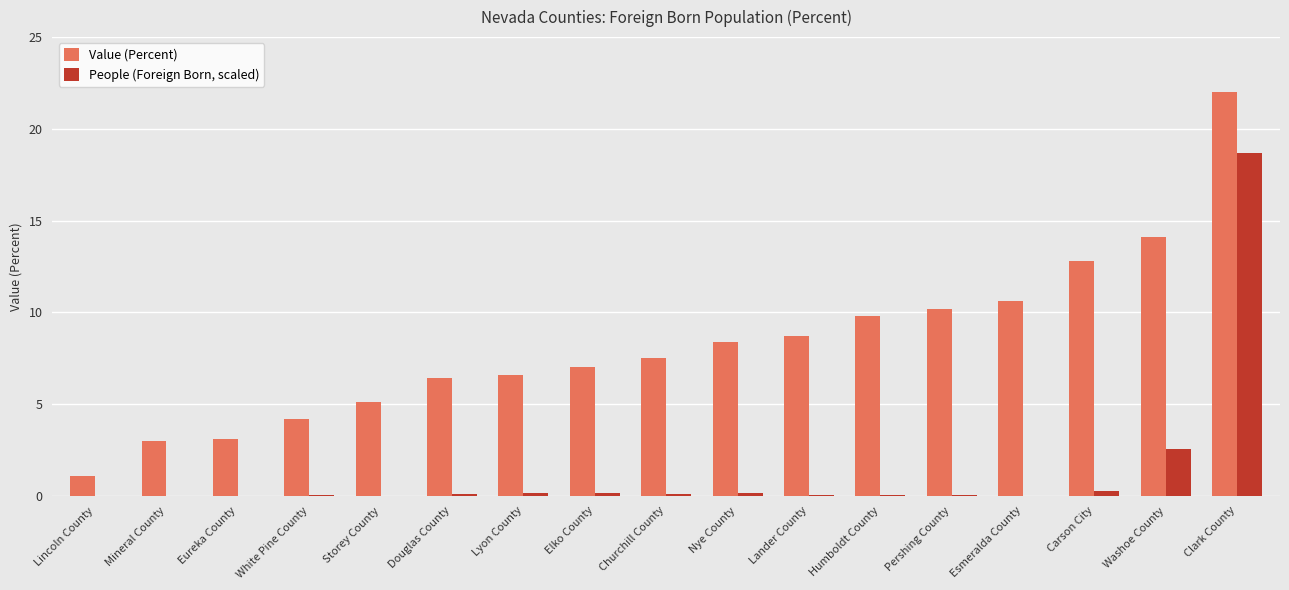

At which label does Value (Percent) reach its peak?

Clark County